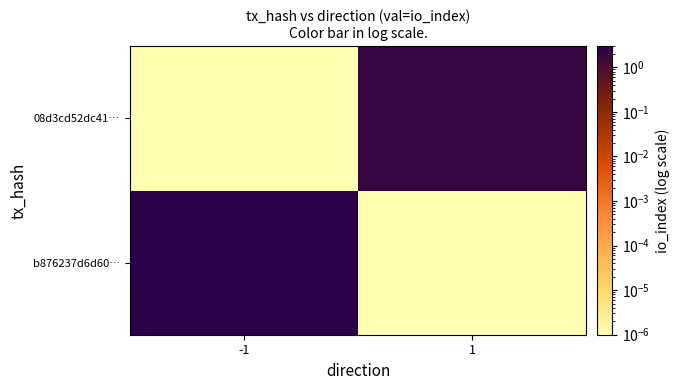

What is the spread (max minus min) of values at -1?

3.0